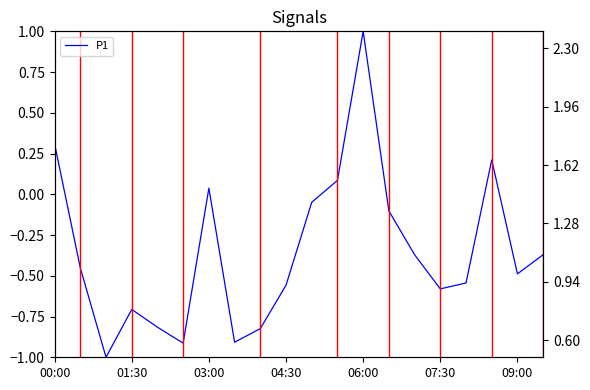

Between 14 and 11, which is larger?

11